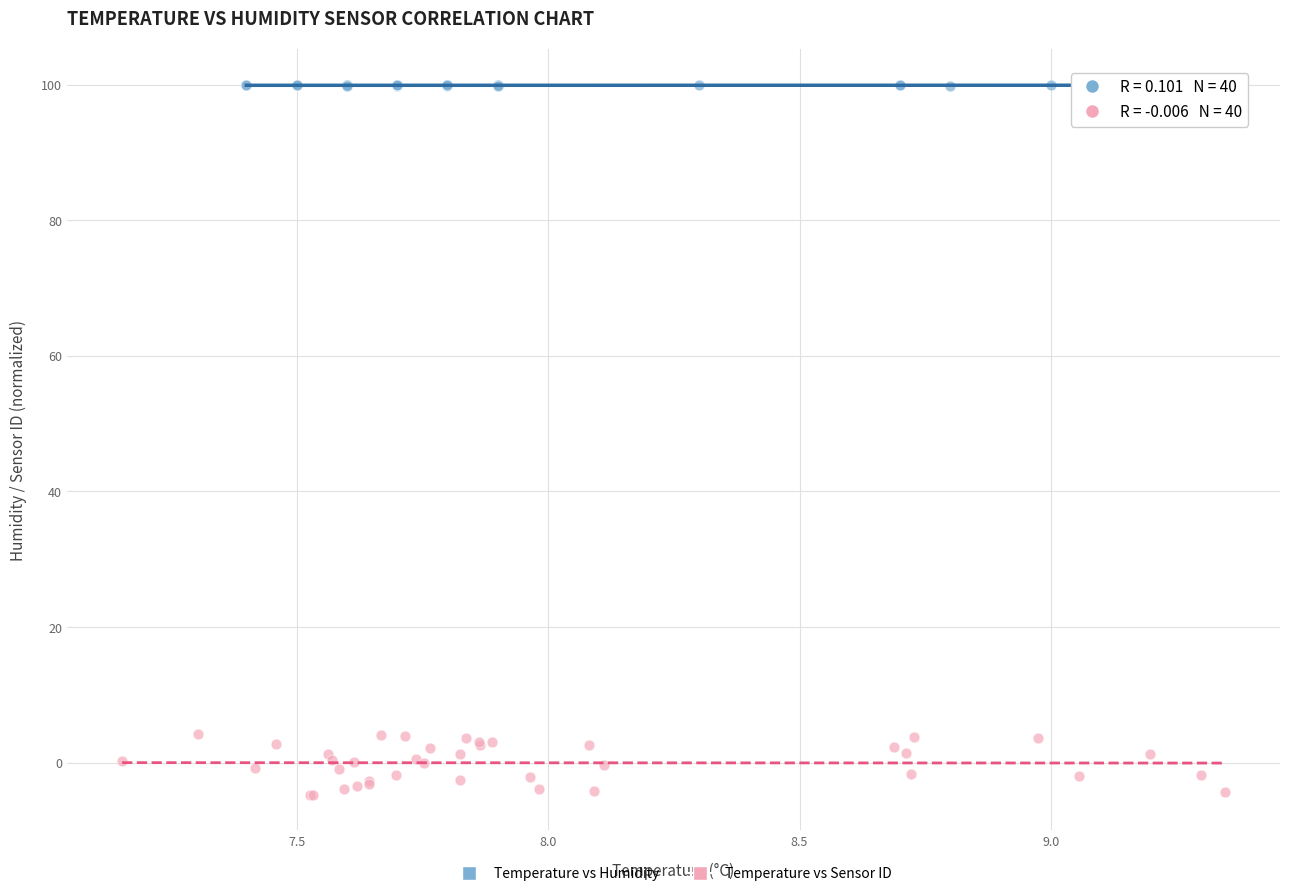

Which series reaches the minimum Y coordinate?

Temperature vs Sensor ID